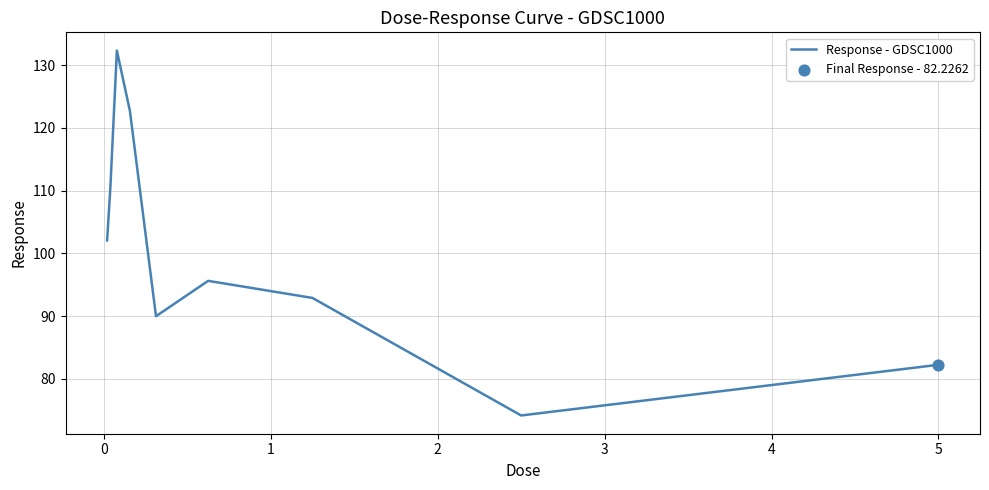

What is the maximum value shown in the chart?

132.3